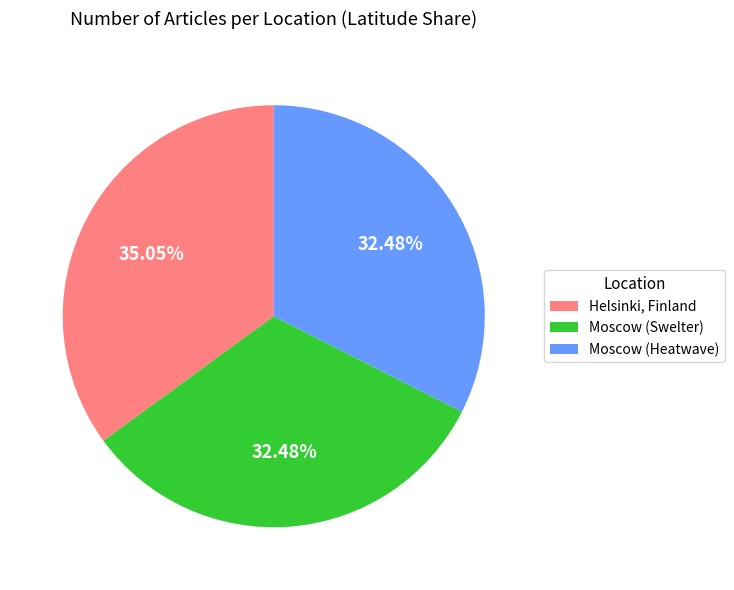

Is it true that Moscow (Swelter) is 45% of the pie?

False